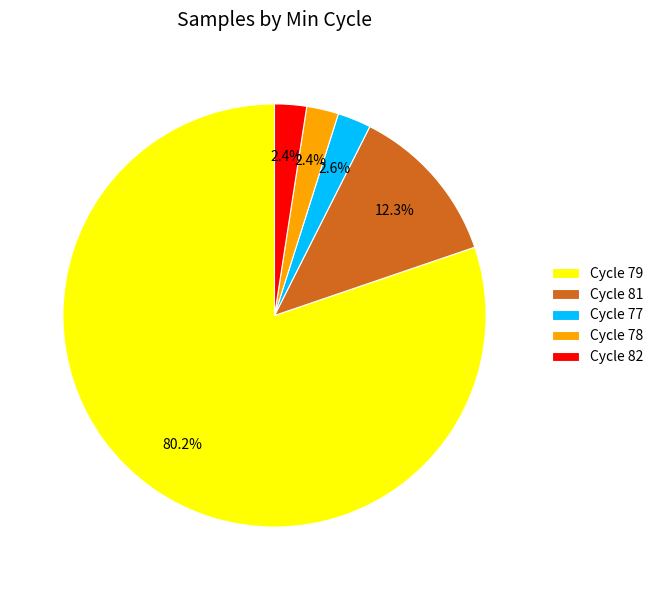

To the nearest percent, what is the average slice percentage?

20%